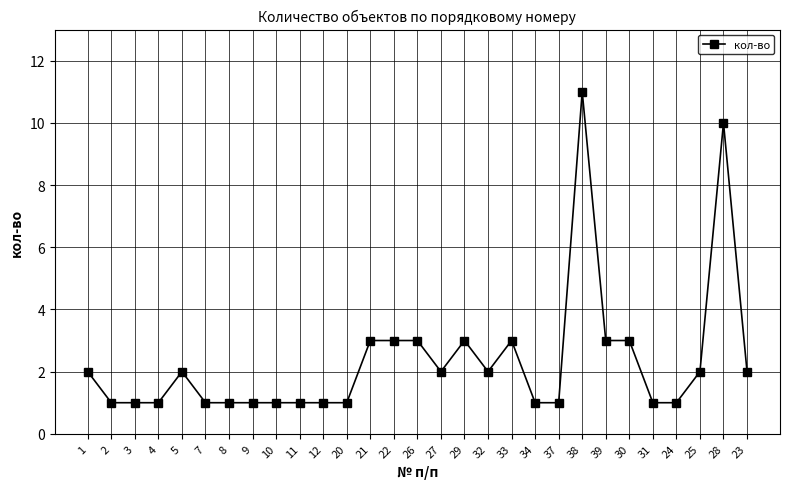

True or false: the data shows 2 at 1.

True